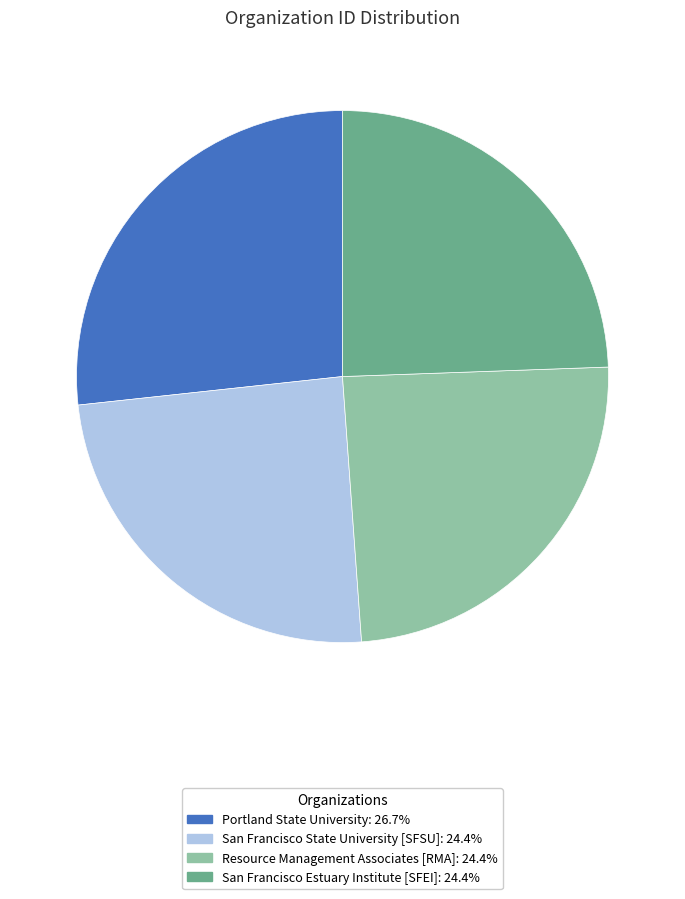

Do San Francisco State University [SFSU] and Resource Management Associates [RMA] together represent more than half of the pie?

No